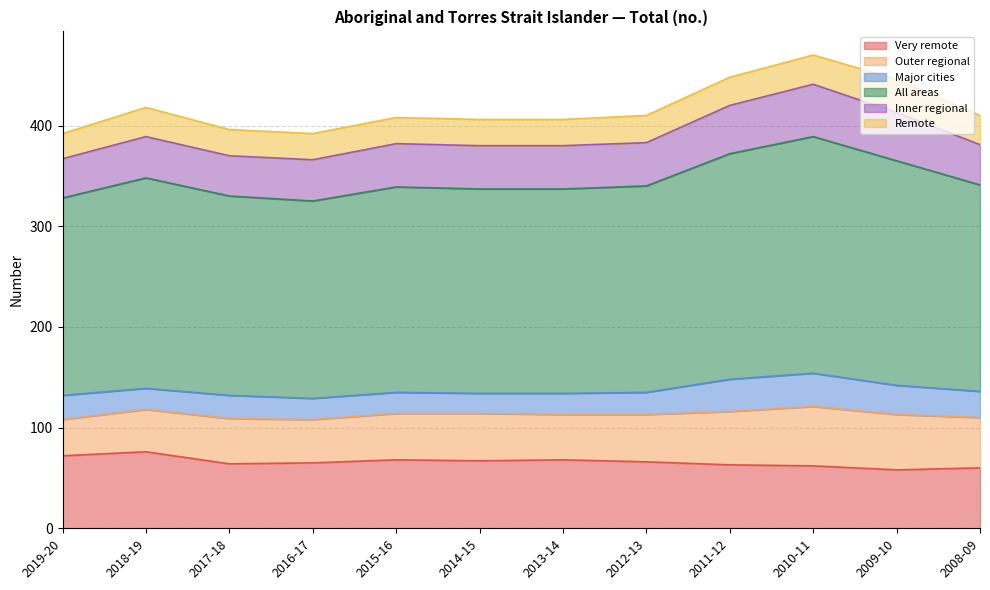

Which series changed the most between 2012-13 and 2011-12?

All areas